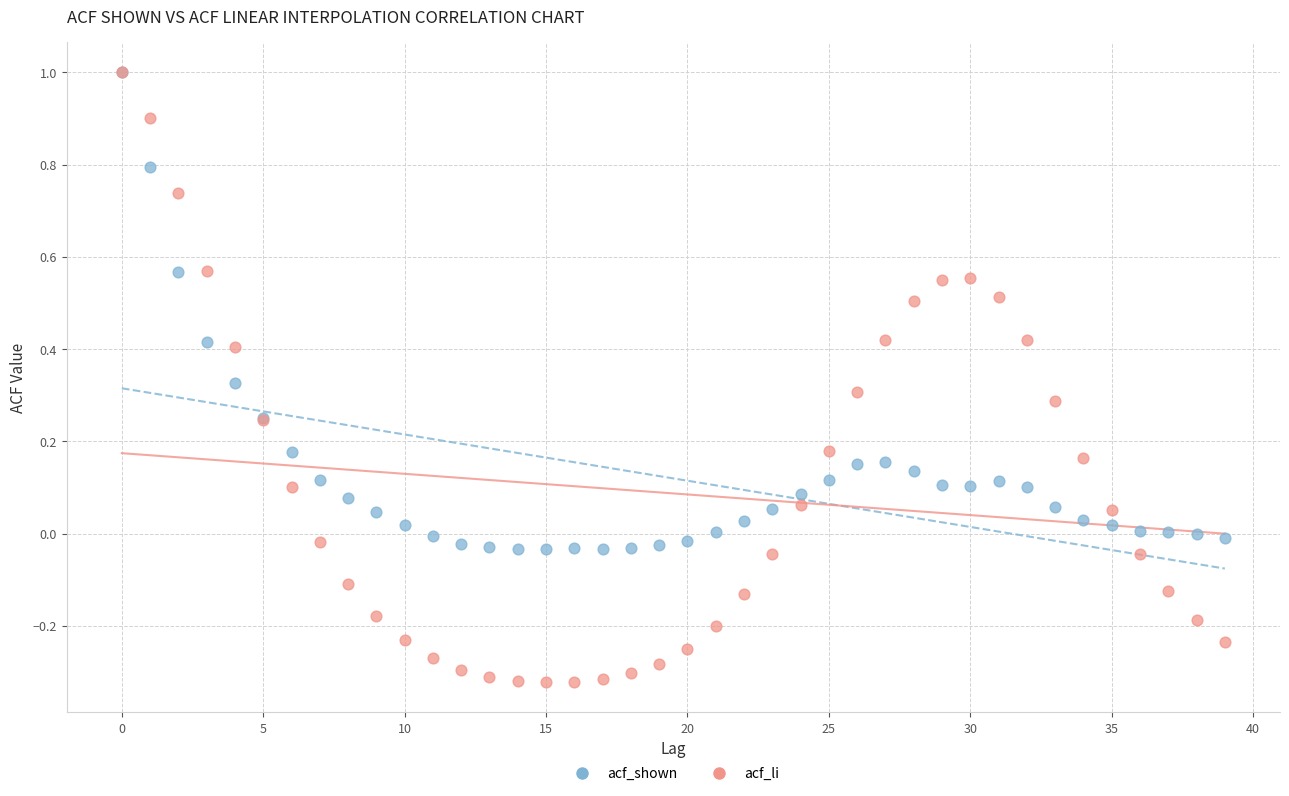

What are all the series names shown in the legend?

acf_shown, acf_li